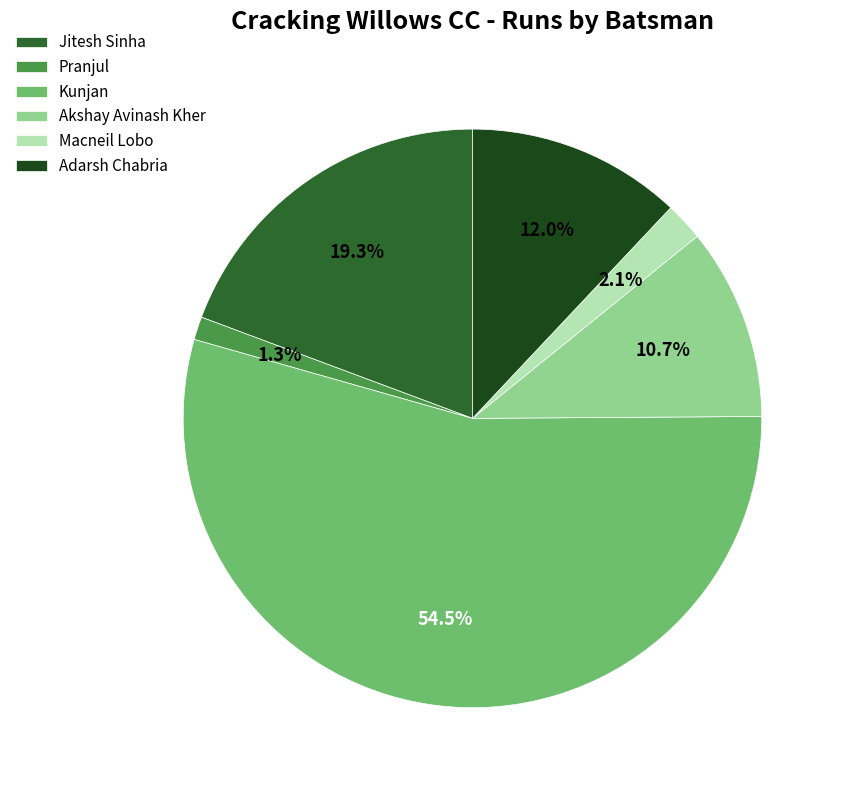

Is Adarsh Chabria the majority of the pie?

No